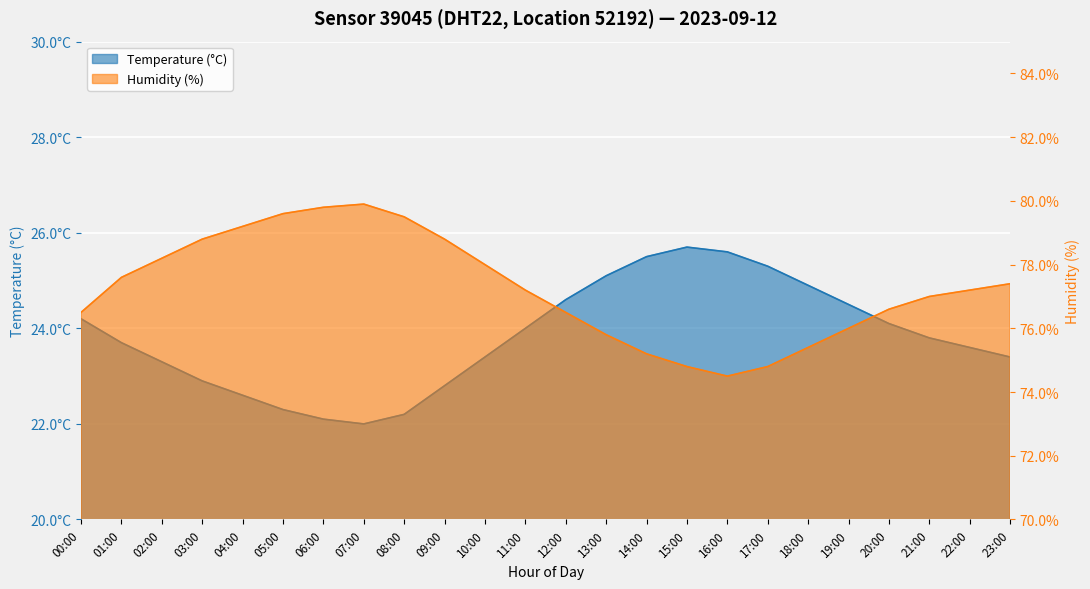

How many values in the temperature series are below 23?

7